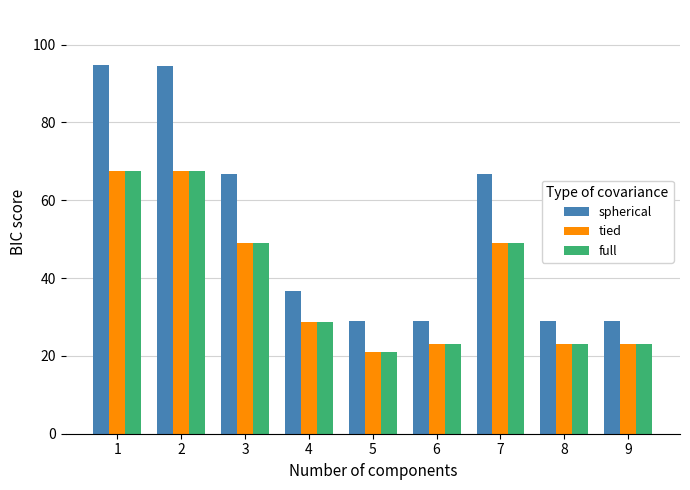

What is the approximate value of tied at 7?

49.0